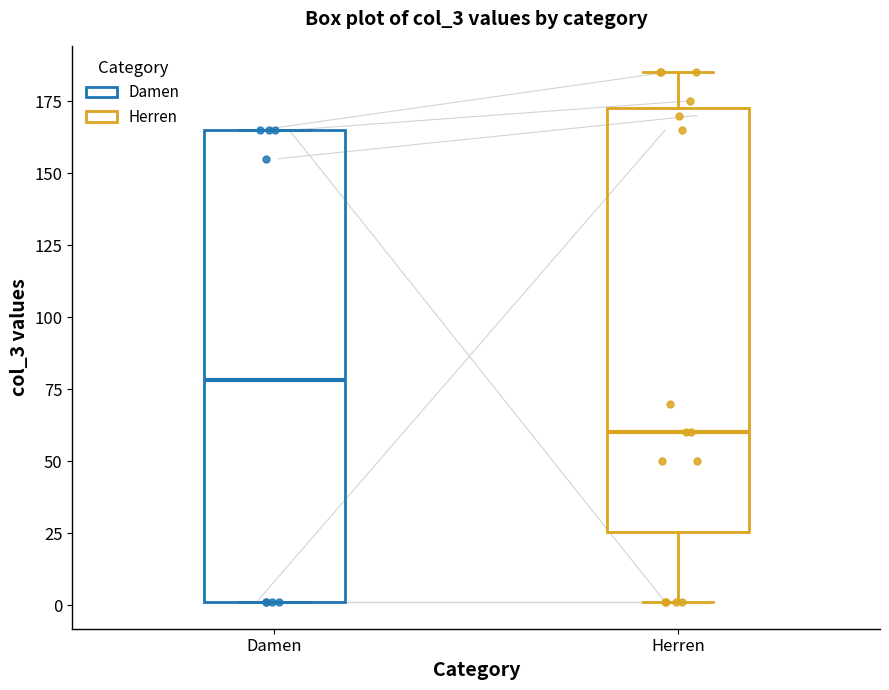

Where does the median line of the box for Damen sit on the y-axis? The values are not printed on the chart, so give them approximately, as read against the axis.

80